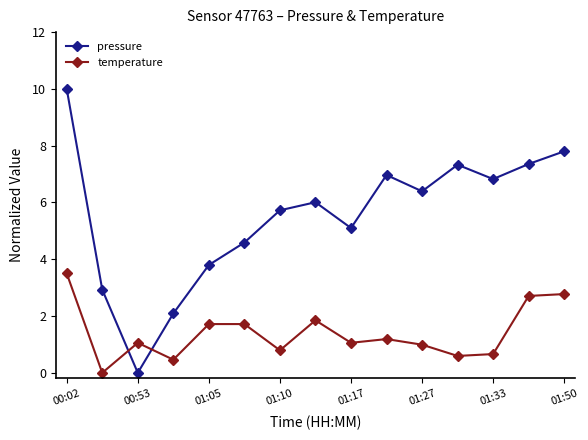

Which series ends up on top after the final intersection of temperature and pressure?

pressure